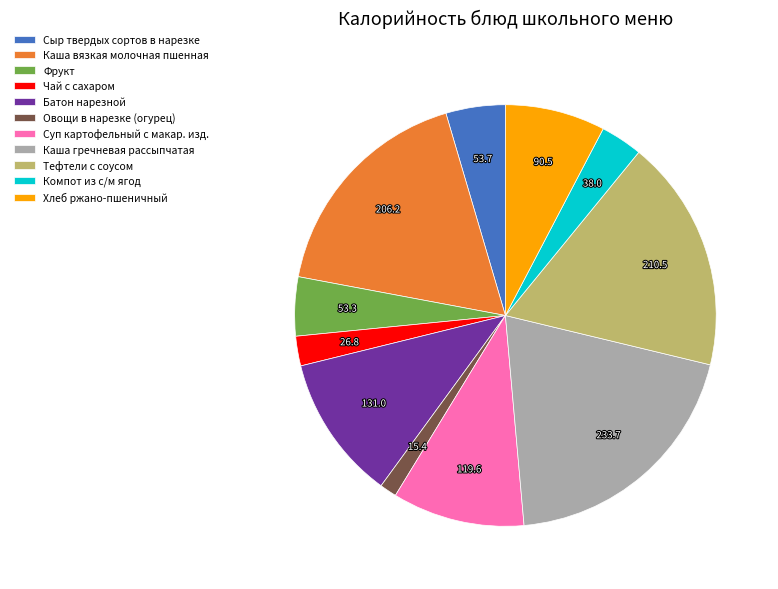

Does Суп картофельный с макар. изд. represent more than half of the total?

No